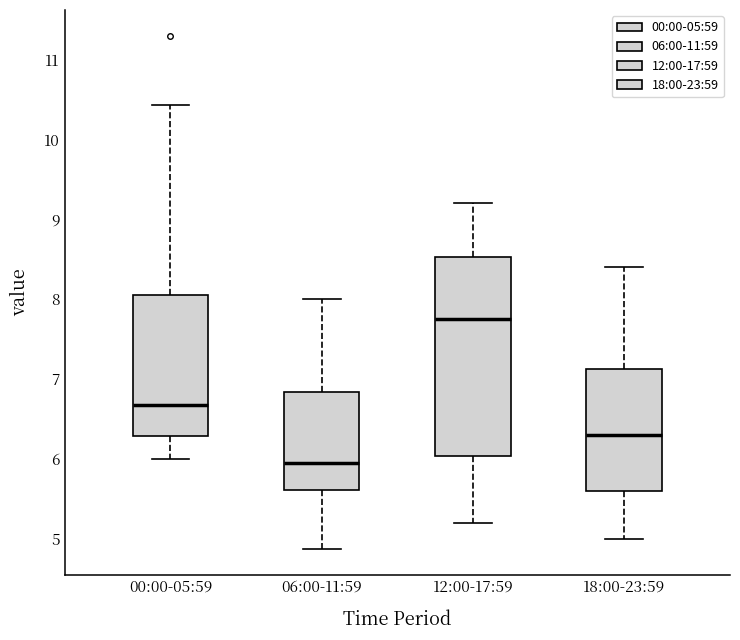

Where does the median line of the box for 00:00-05:59 sit on the y-axis? The values are not printed on the chart, so give them approximately, as read against the axis.

6.7